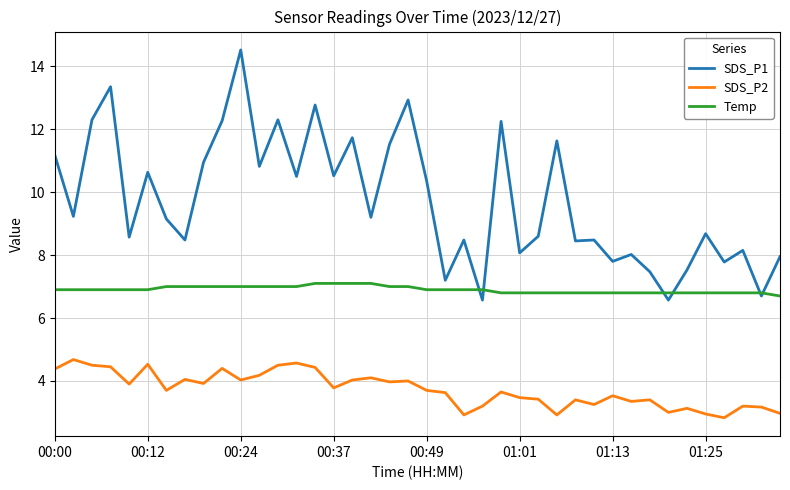

What is the greatest value displayed?

14.5